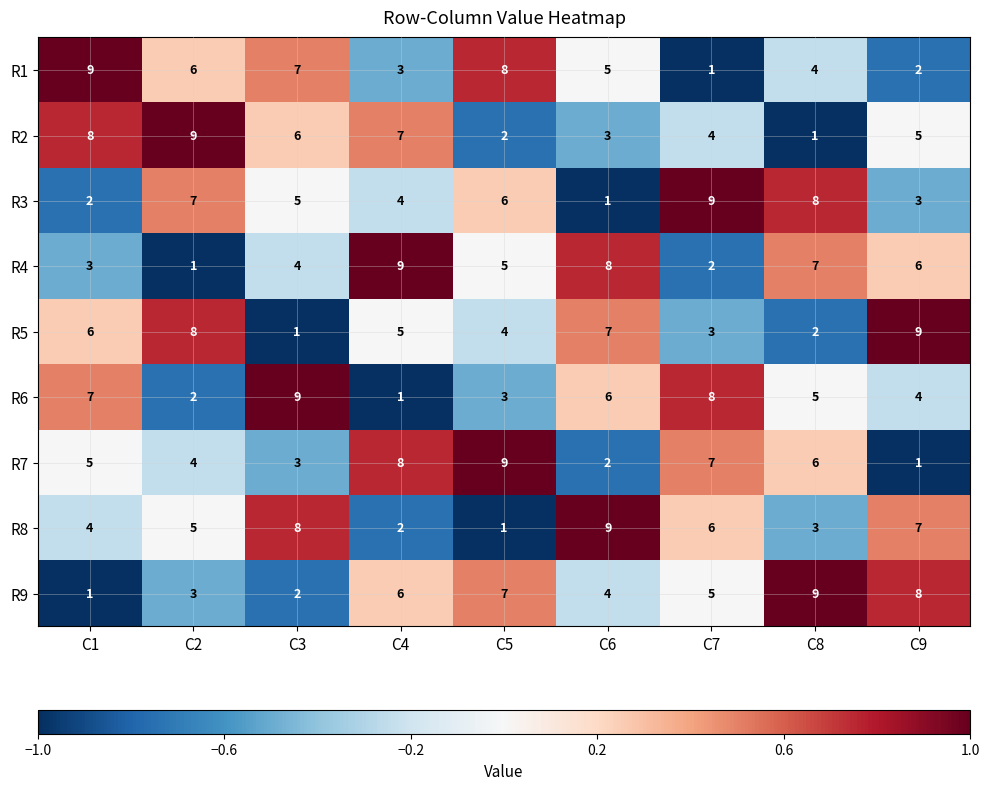

At which label does R6 first exceed 5?

C1